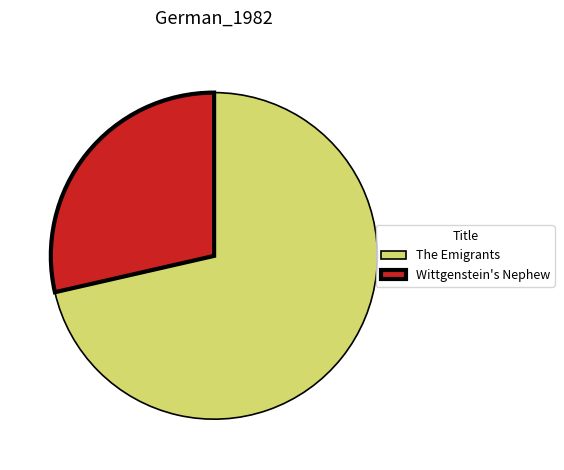

Which slice is the largest?

The Emigrants